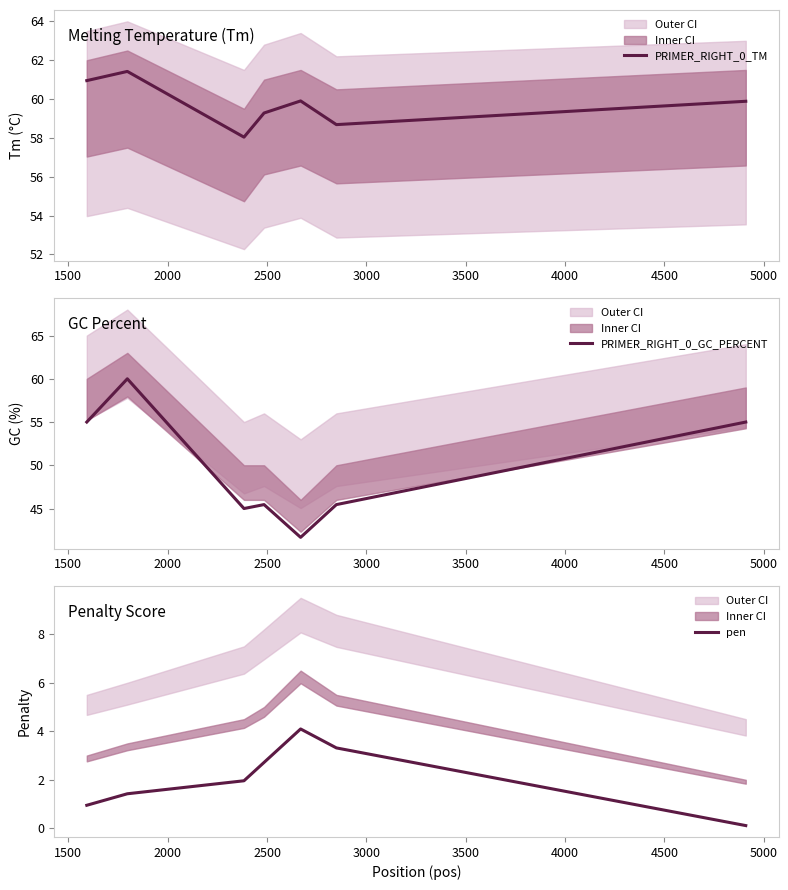

What is the highest value of the pen series?

4.1